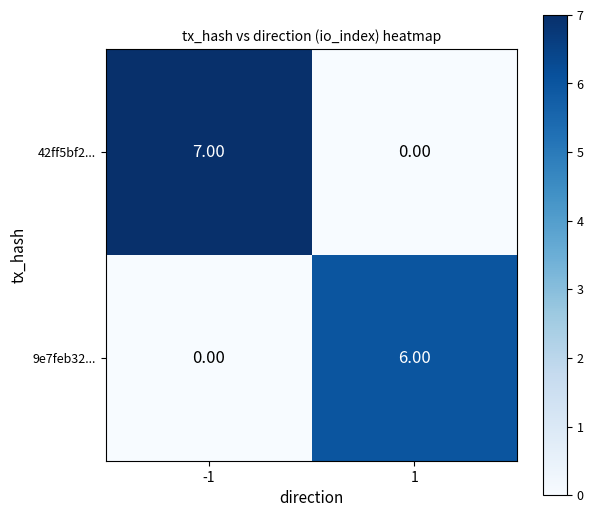

Rank the series by their average value, from highest to lowest.

42ff5bf2..., 9e7feb32...